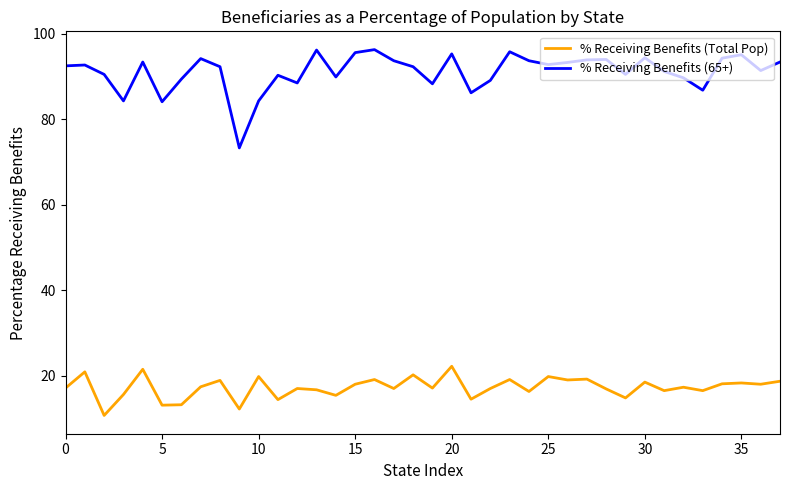

What is the sum of all % Receiving Benefits (Total Pop) values?

656.0